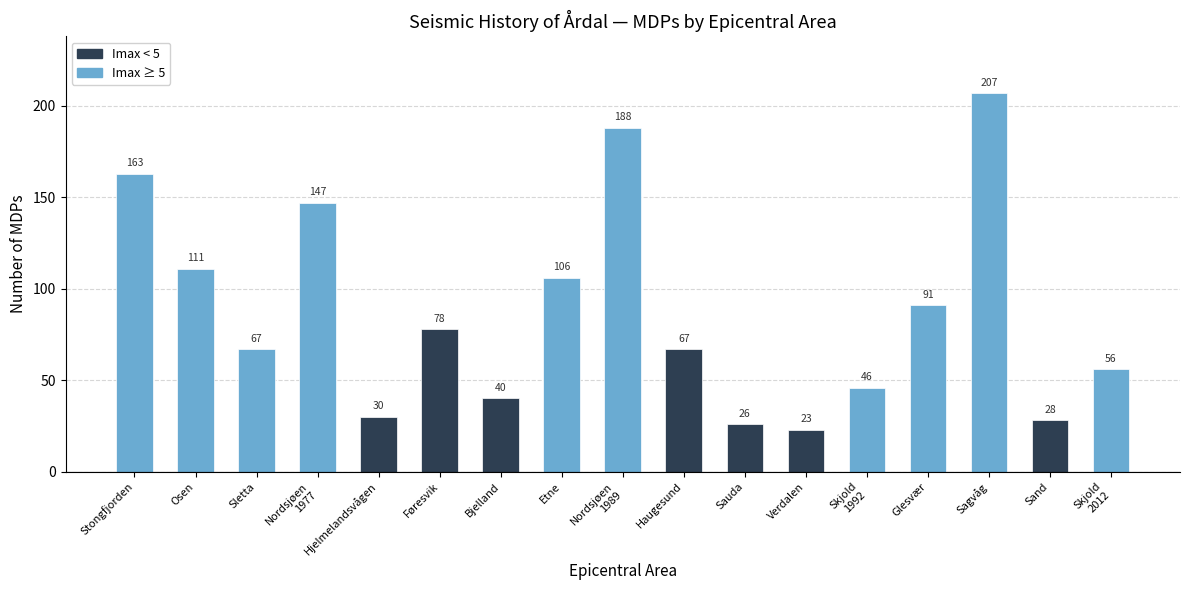

What is the label of the 2nd bar from the left?

Osen